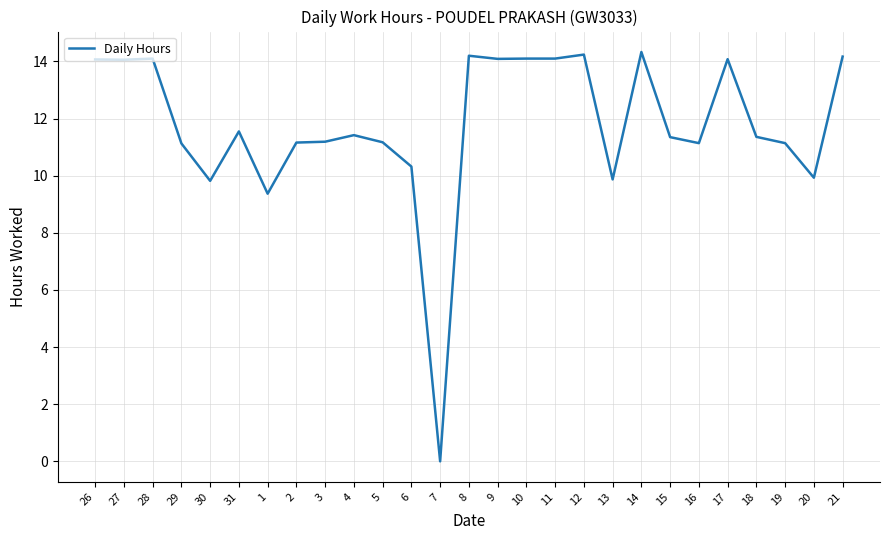

At which label does the data first exceed 11?

26